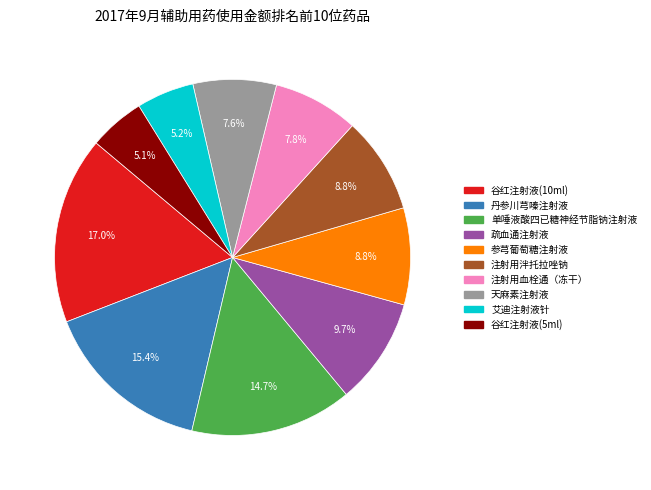

Is there a majority slice in this chart?

No